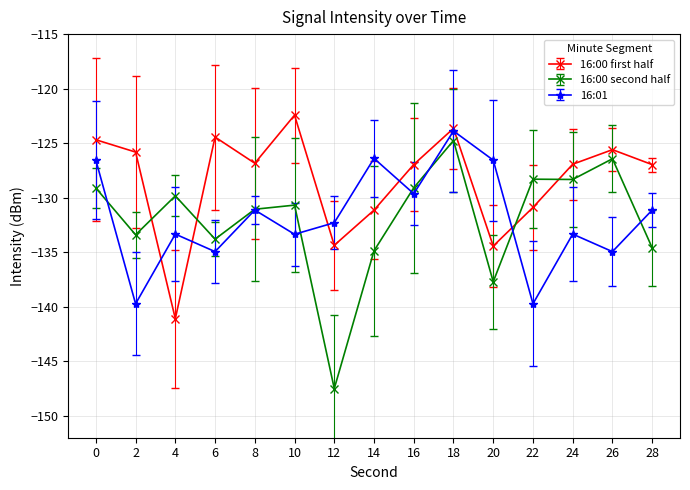

How many intersections are there between 16:00 second half and 16:00 first half?

4